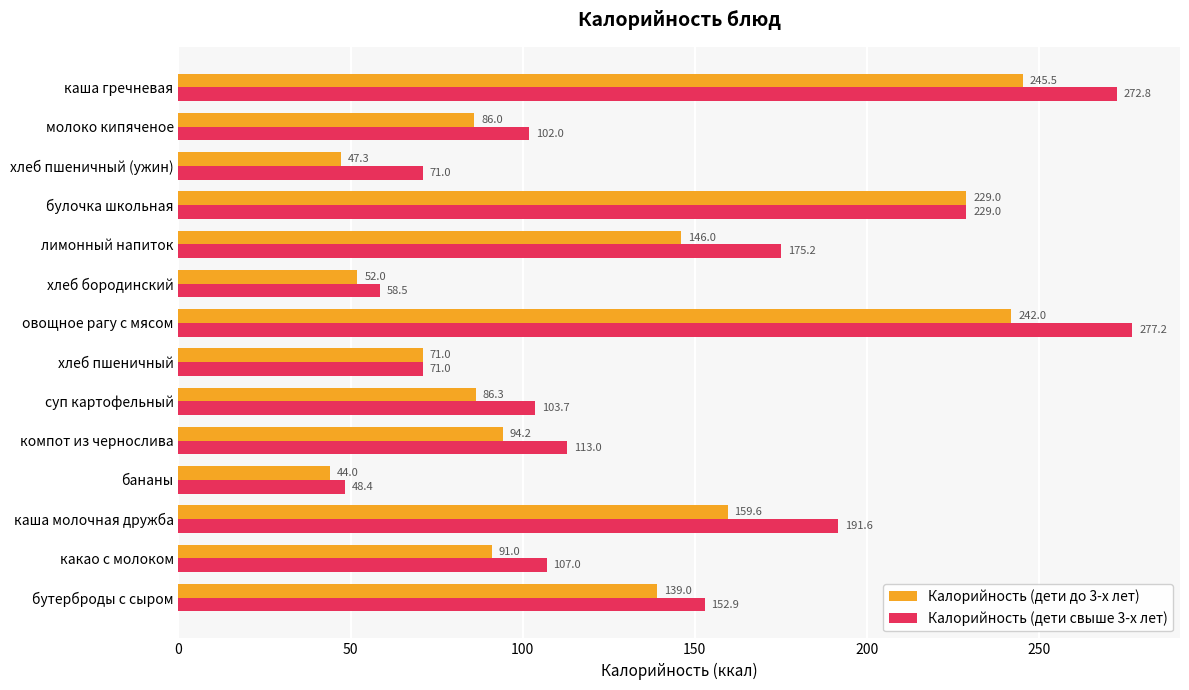

What is the average value of the Калорийность (дети свыше 3-х лет) series?

140.9